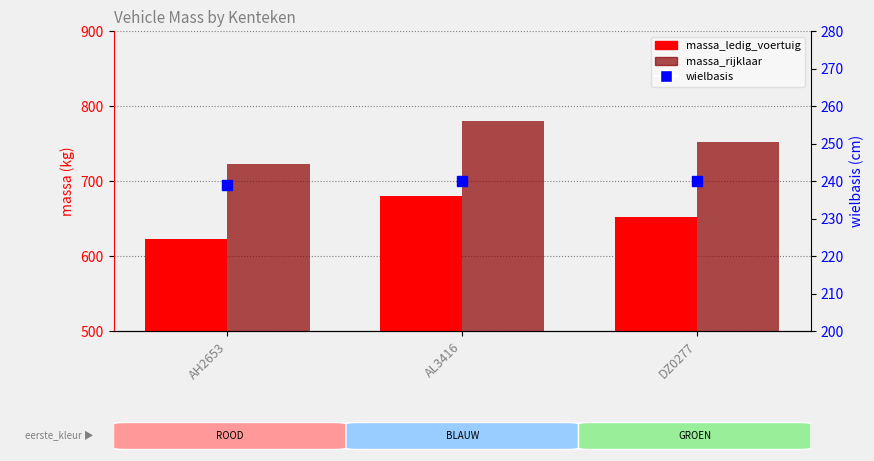

At how many categories does at least one series exceed 648?

3